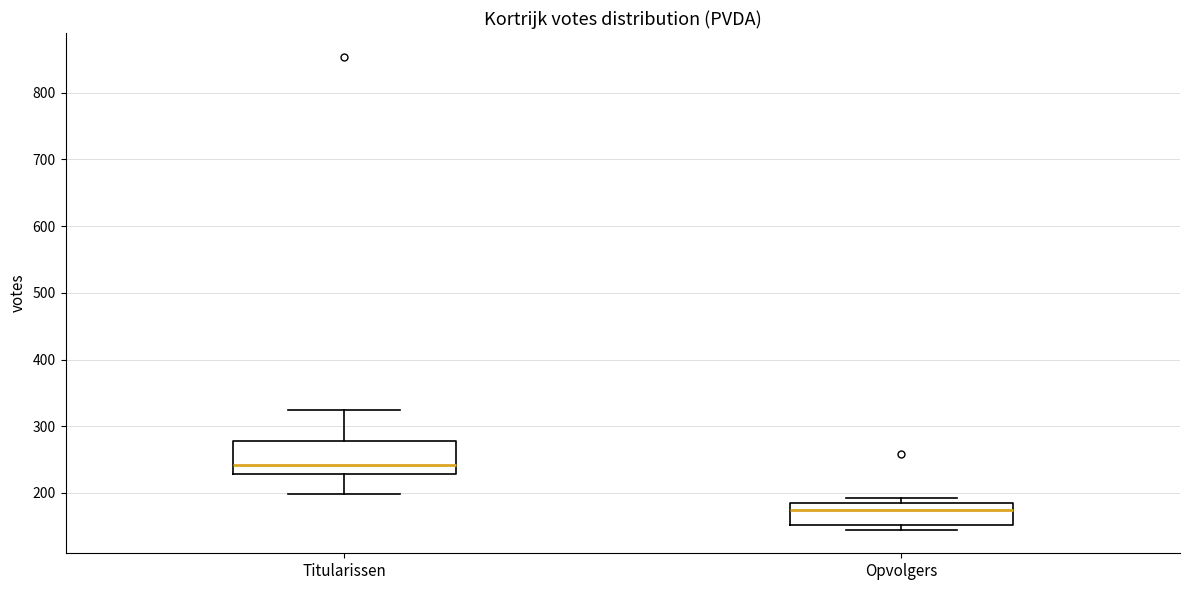

Where does the median line of the box for Opvolgers sit on the y-axis? The values are not printed on the chart, so give them approximately, as read against the axis.

170